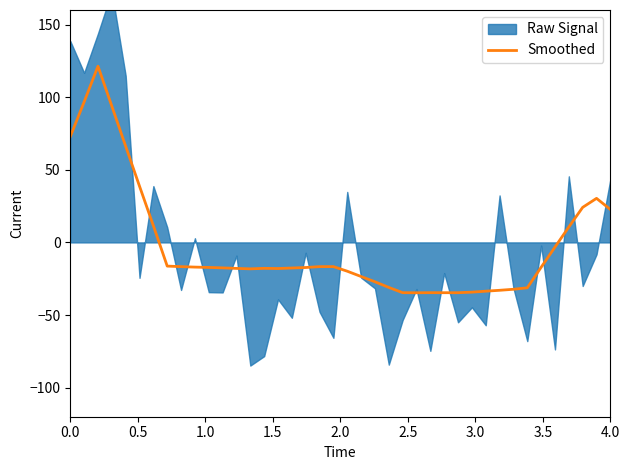

What is the average value?

-2.4